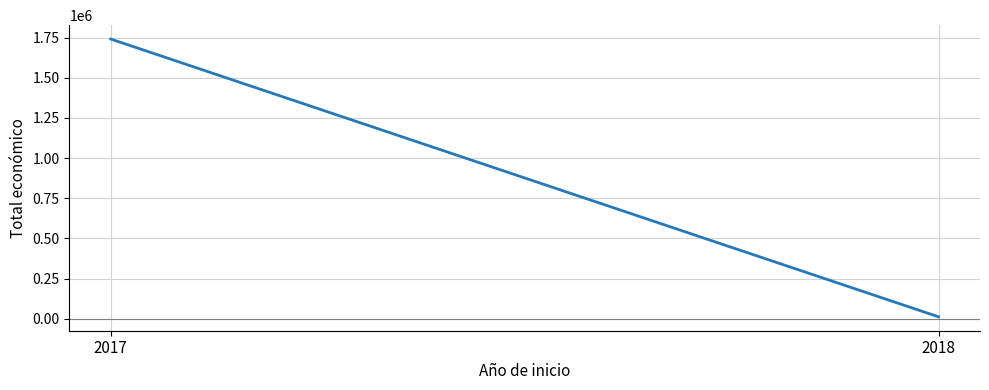

How many lines are shown in the chart?

1